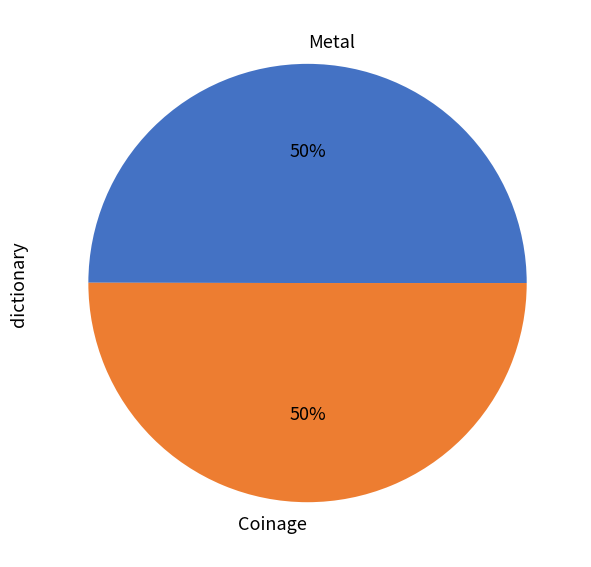

To the nearest percent, what percentage of the pie is Metal?

50%